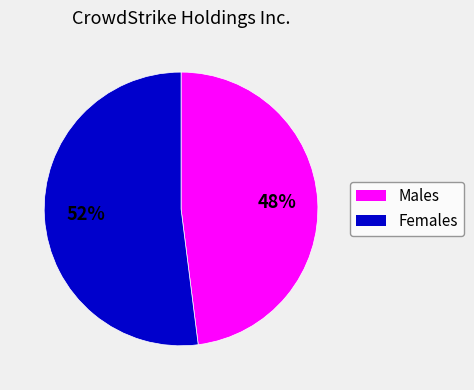

To the nearest percent, what is the average slice percentage?

50%